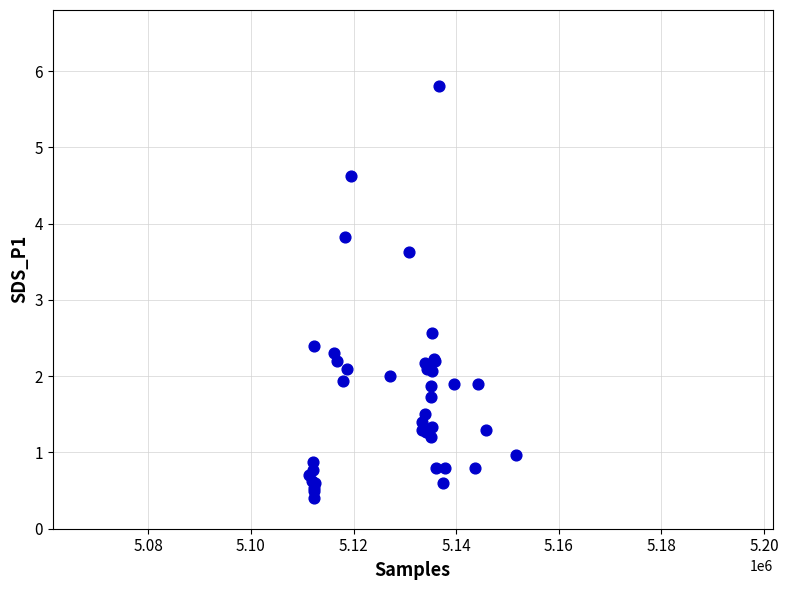

What Y value in the scatter plot is closest to 3?

2.6